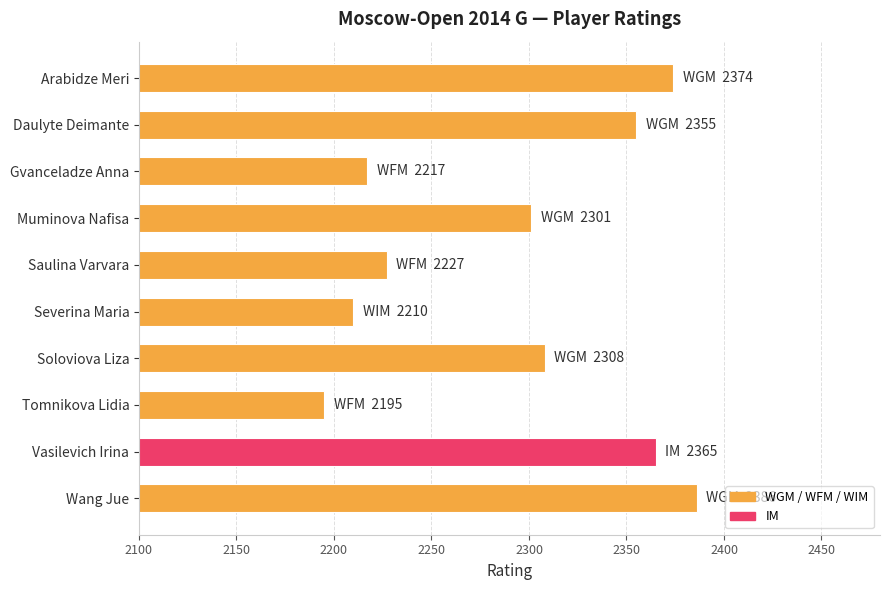

How many data points are less than 2308?

5